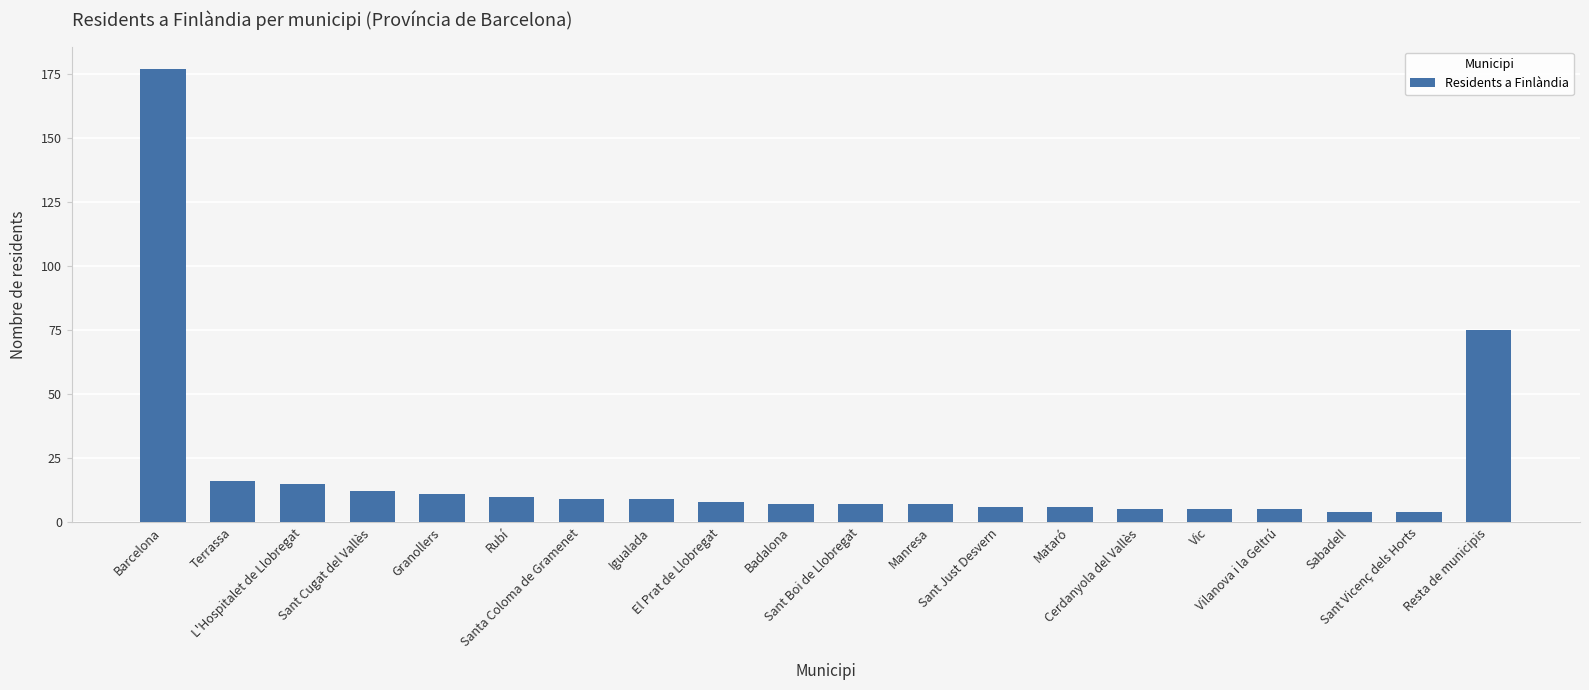

What is the sum of all values?

398